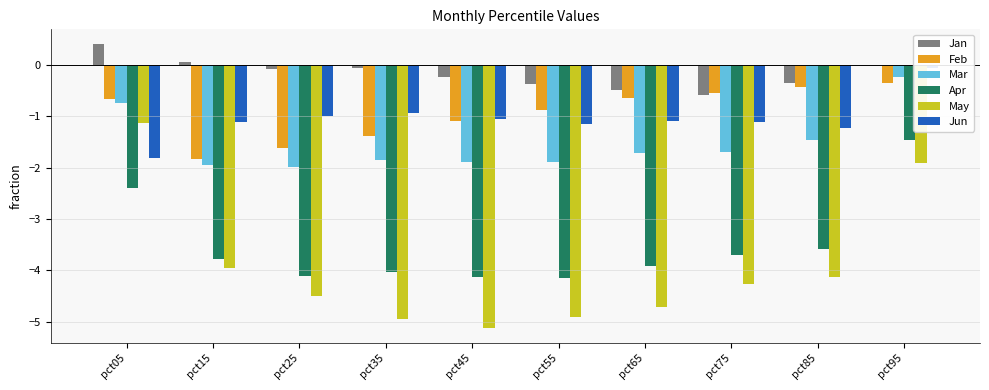

Is it true that Mar equals -0.4 at pct15?

False